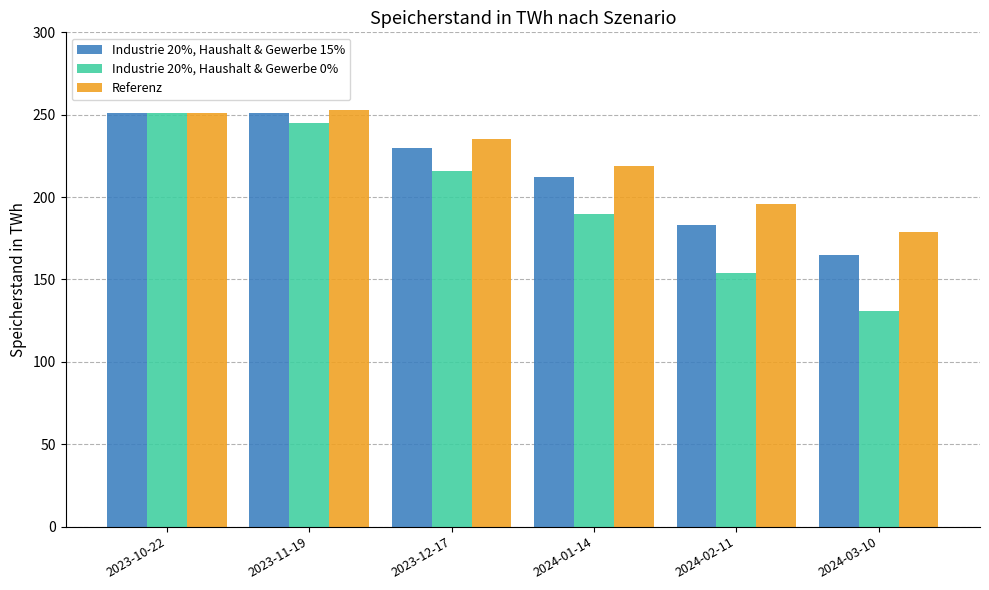

Is the value of Referenz at 2023-10-22 greater than the value of Industrie 20%, Haushalt & Gewerbe 0% at 2024-01-14?

Yes